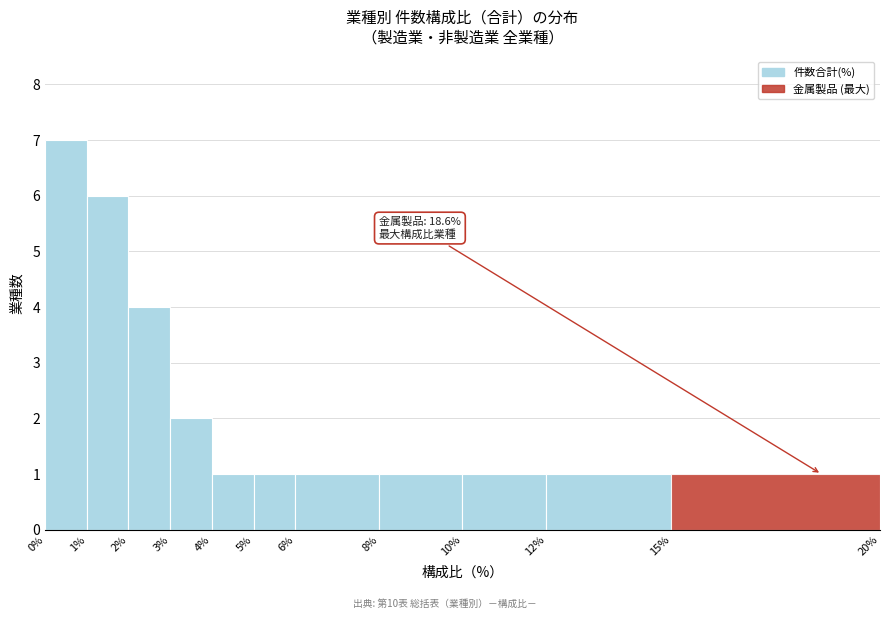

Which range on the x-axis has the tallest bar?

0% to 1%